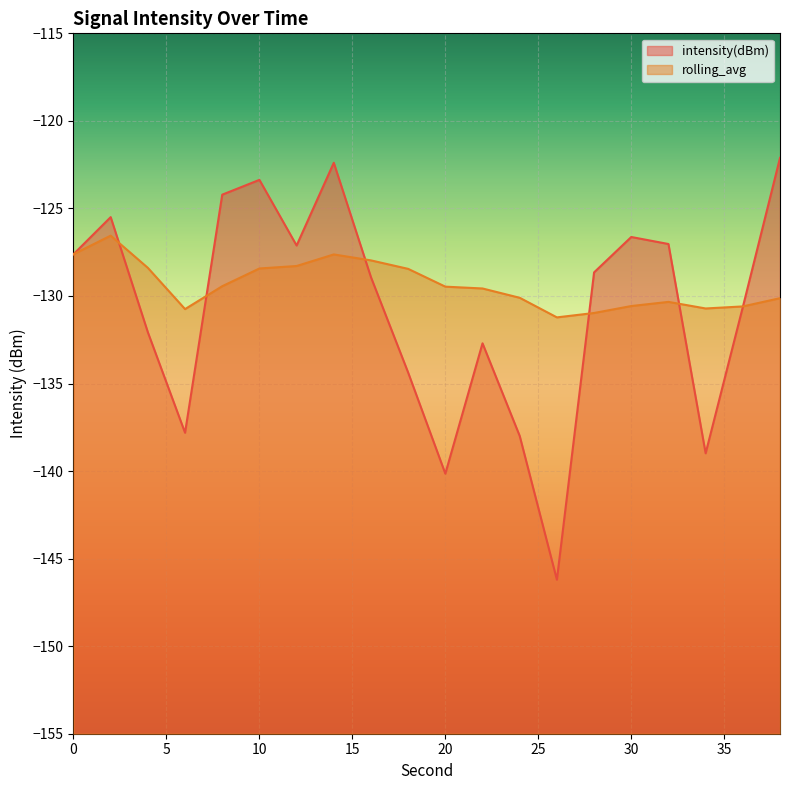

True or false: intensity(dBm) has more than 0 interior local peaks.

True